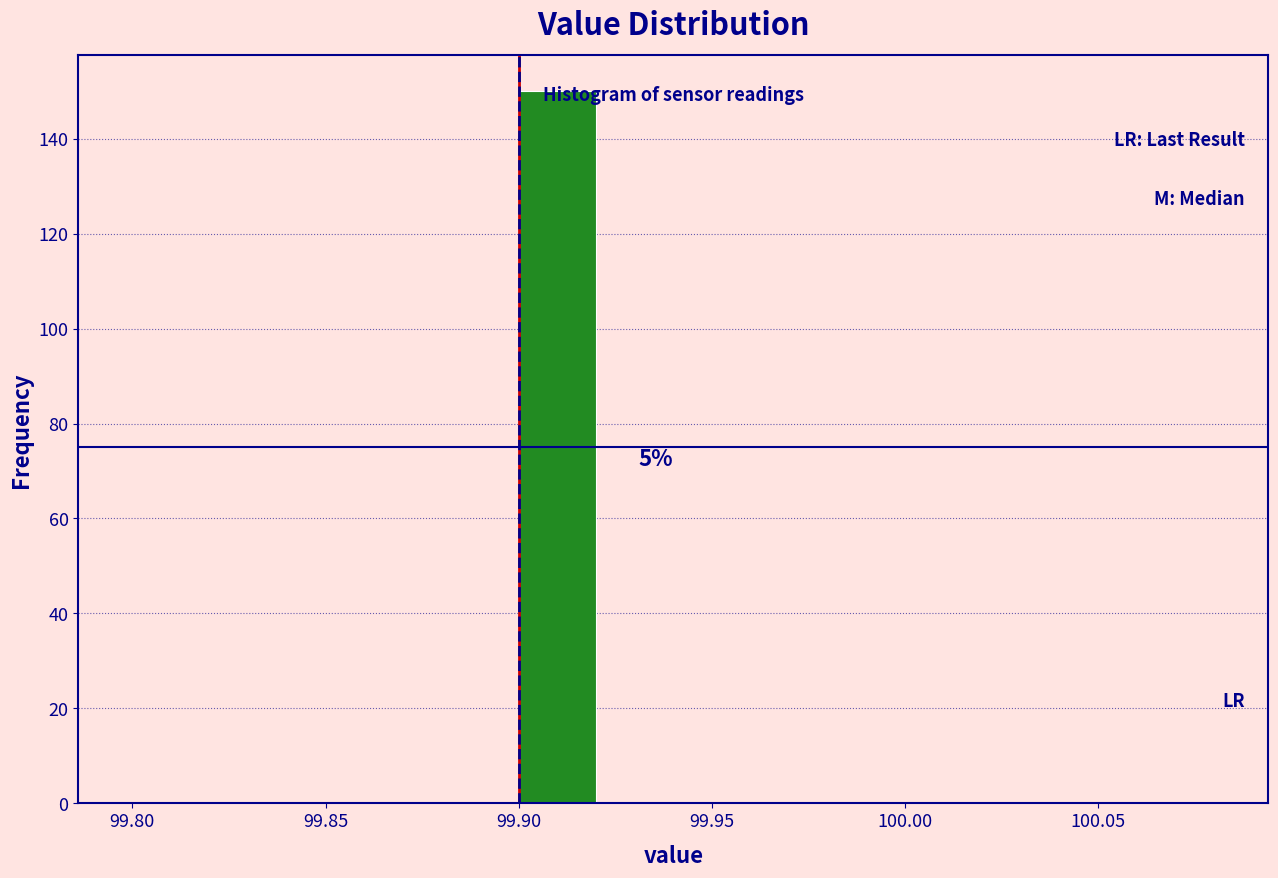

Which range on the x-axis has the tallest bar?

99.90 to 99.92